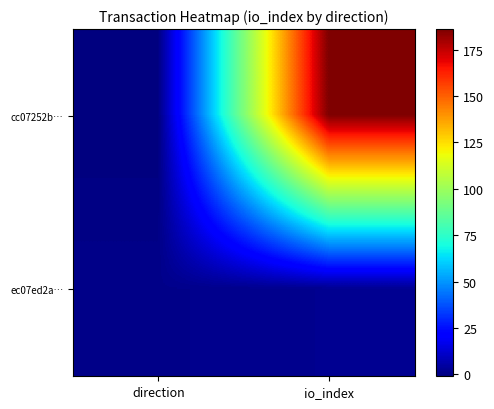

List the series in order of their peak value, highest first.

cc07252b…, ec07ed2a…